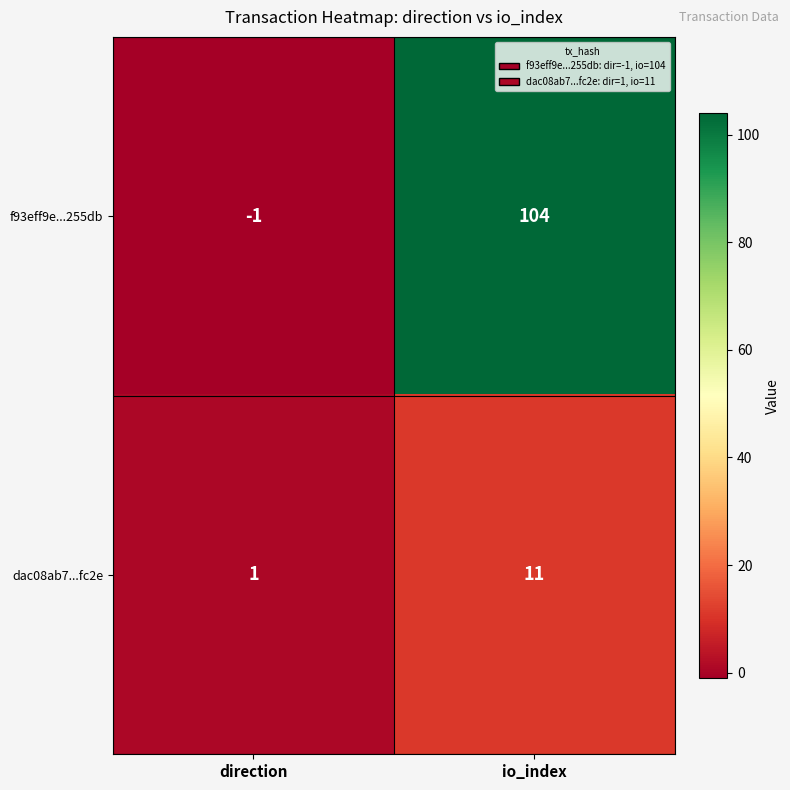

Reading right to left, extract all data points from this chart.

f93eff9e...255db: io_index=104	direction=-1
dac08ab7...fc2e: io_index=11	direction=1